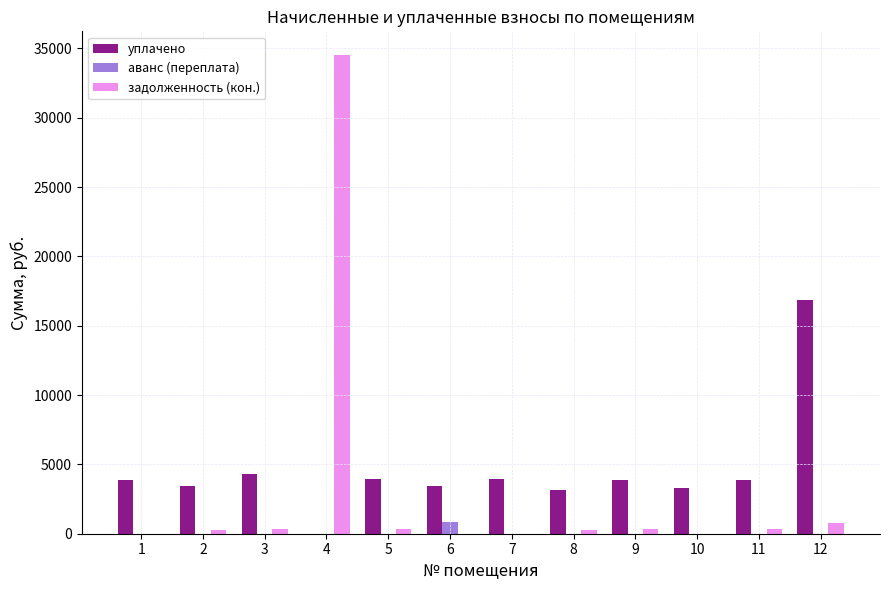

What is the maximum value for аванс (переплата)?

810.0